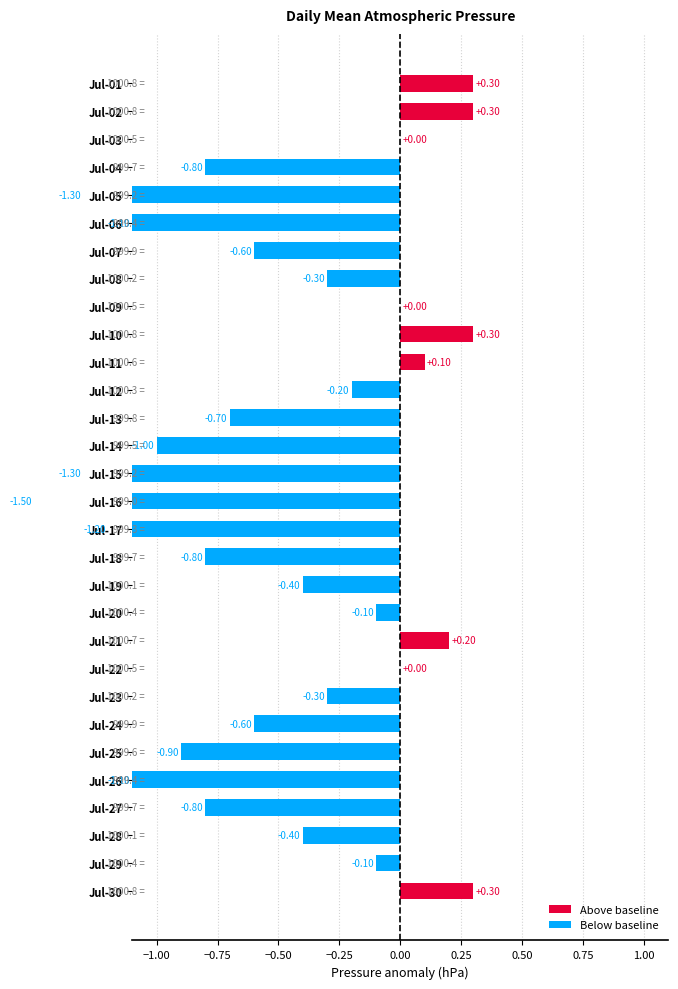

Does the chart contain stacked bars?

No